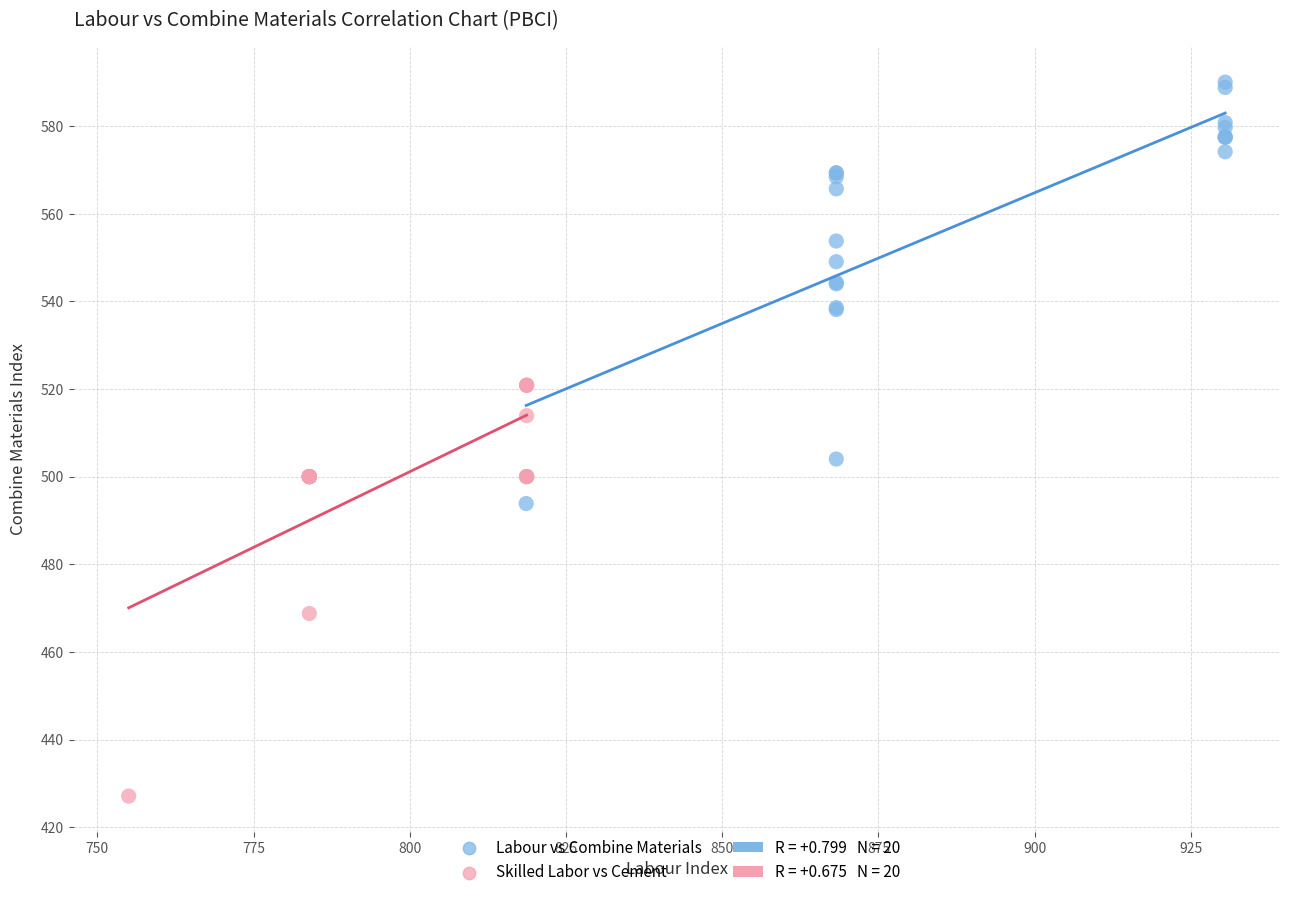

Which series contains the highest Y value?

Labour vs Combine Materials